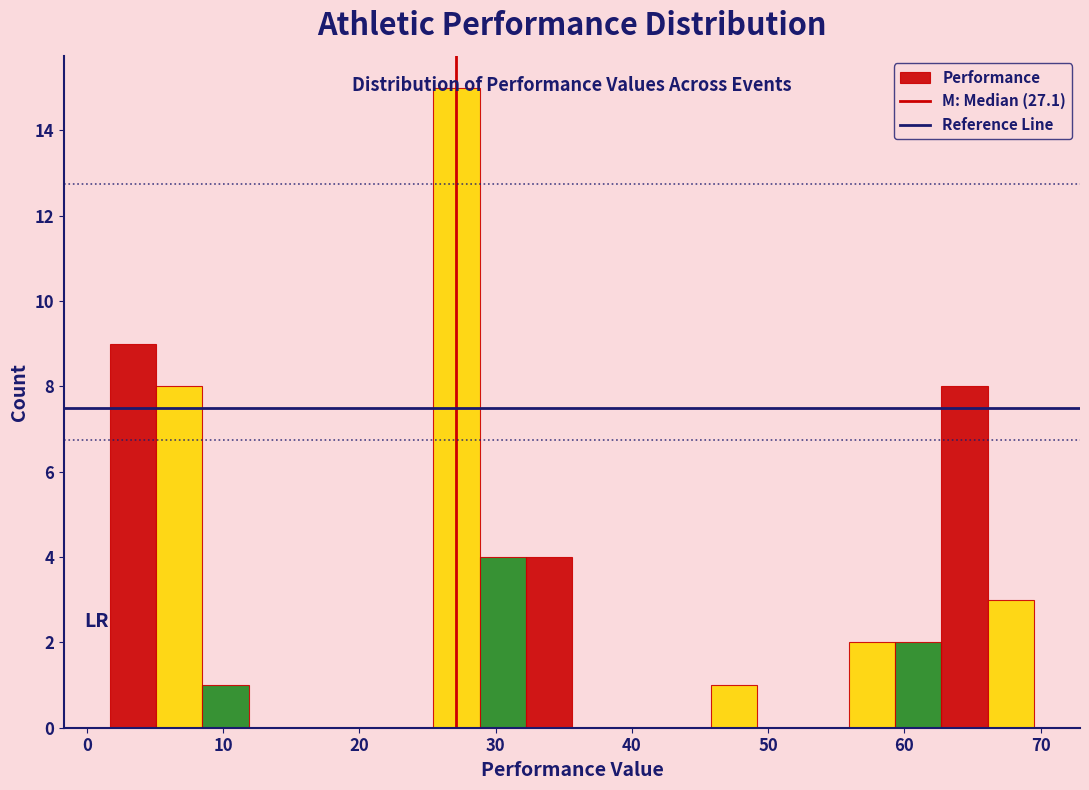

Read against the x-axis, roughly where is the centre of the tallest bar?

27